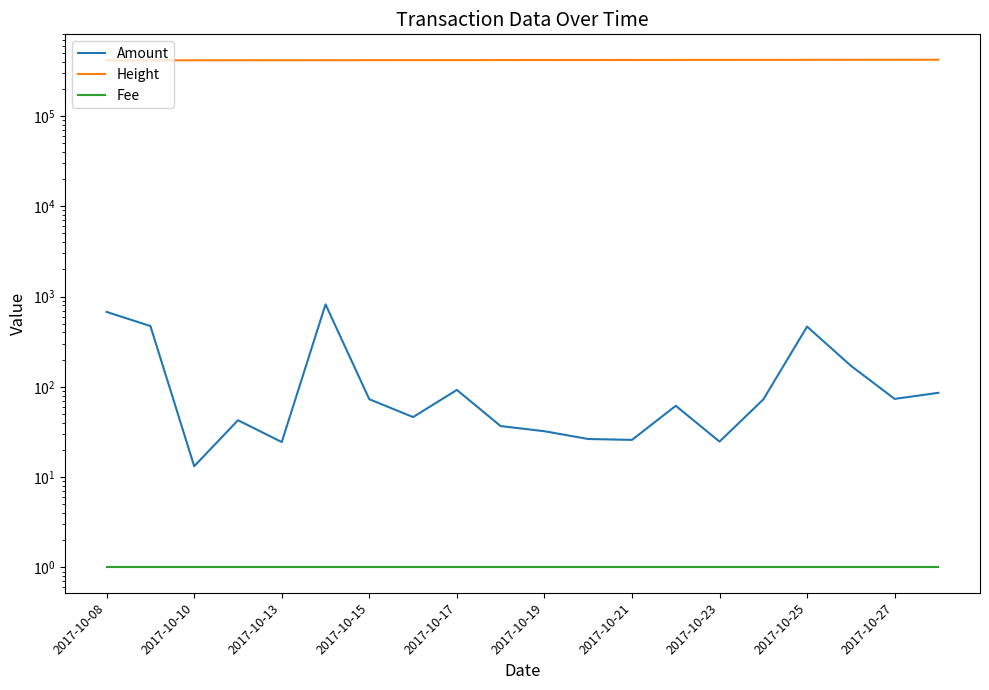

At which category is the sum across all series the highest?

19